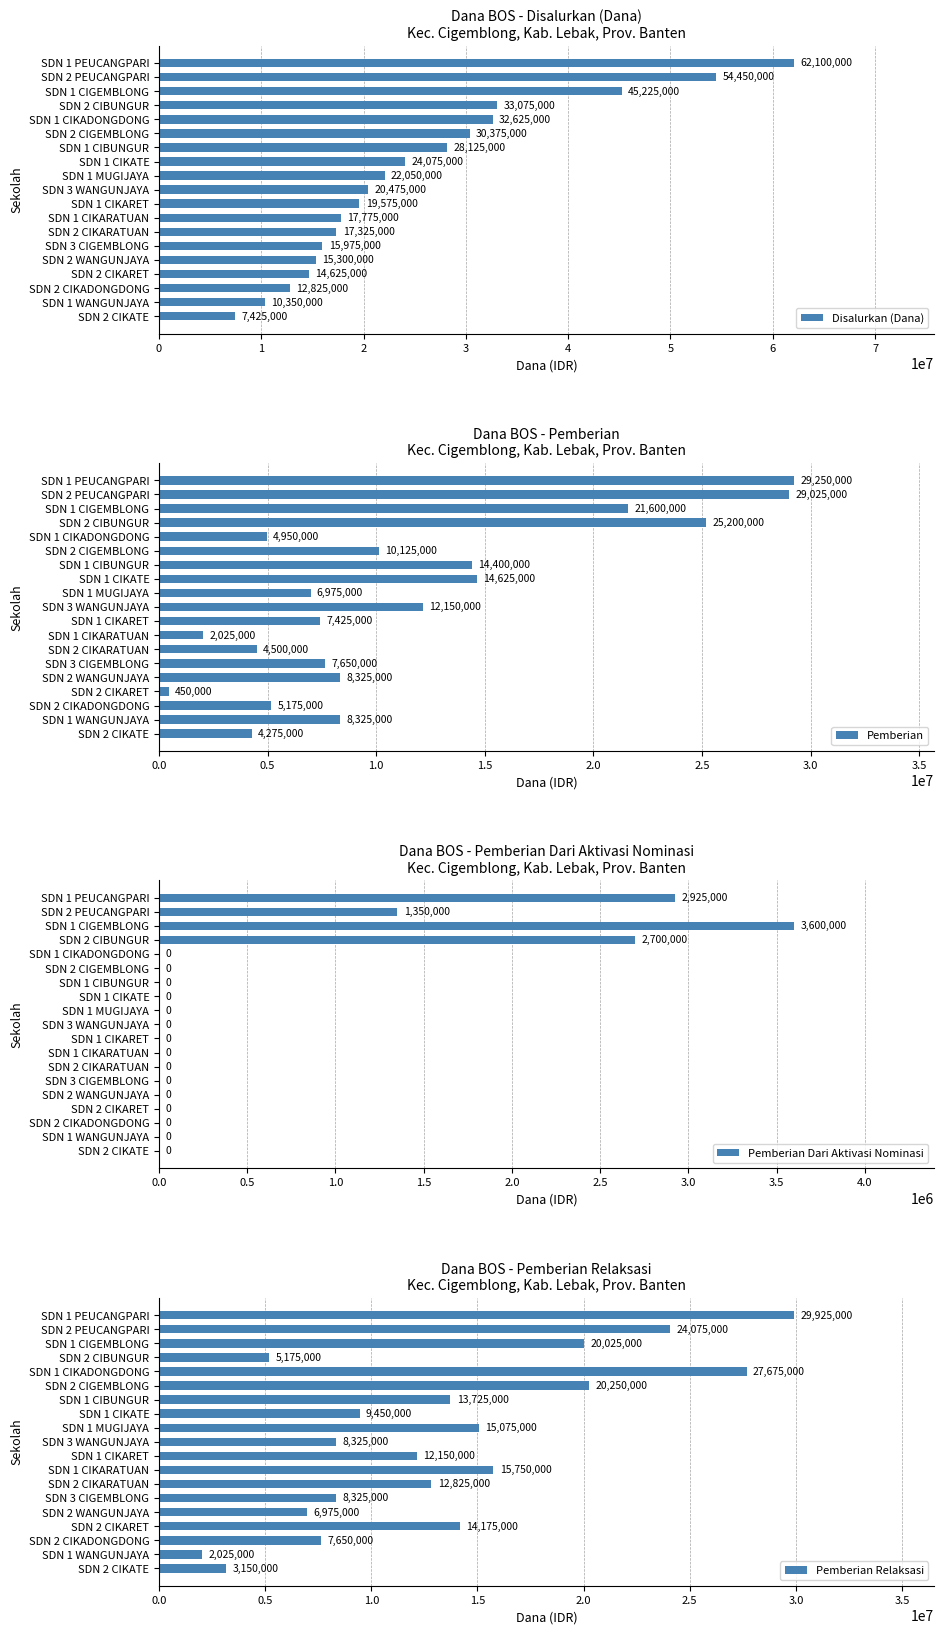

Which category has the highest value in the Pemberian Dari Aktivasi Nominasi series?

SDN 1 CIGEMBLONG